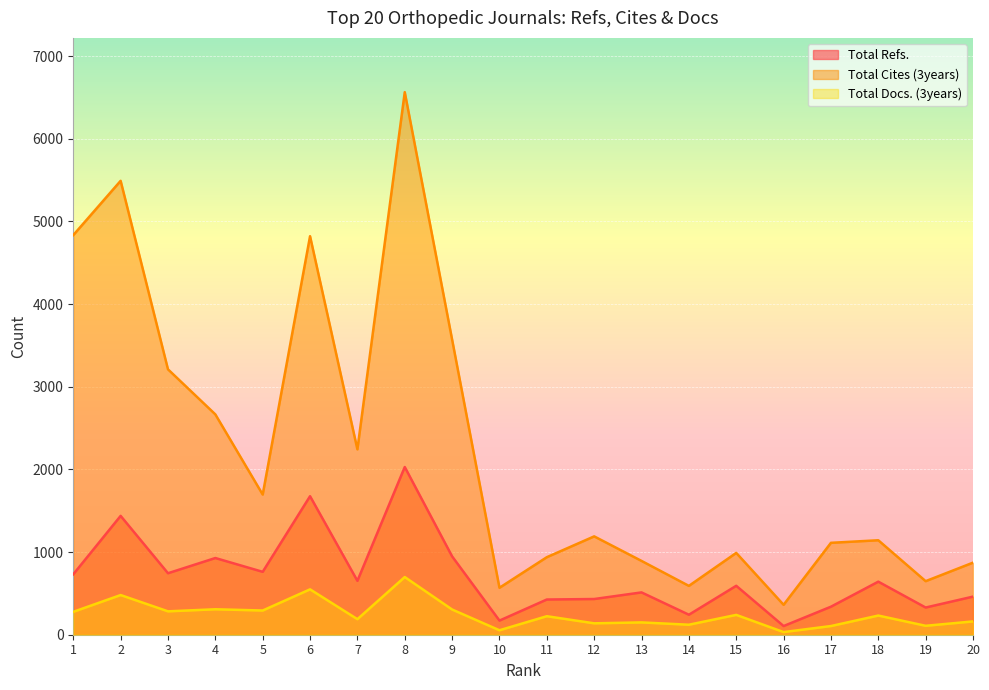

Which series has the largest range (max minus min)?

Total Cites (3years)